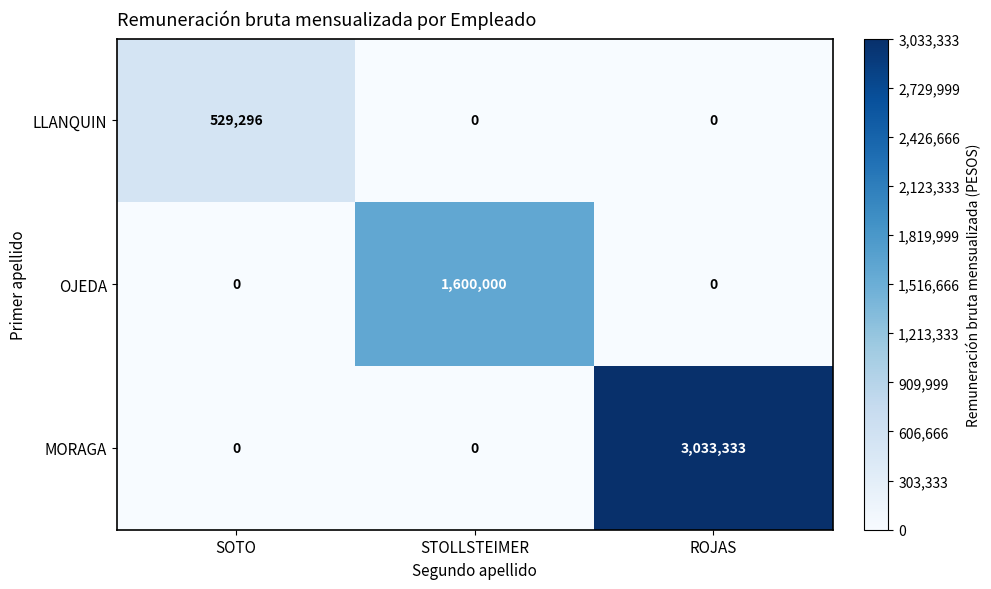

True or false: LLANQUIN has a value of 254002 at ROJAS.

False